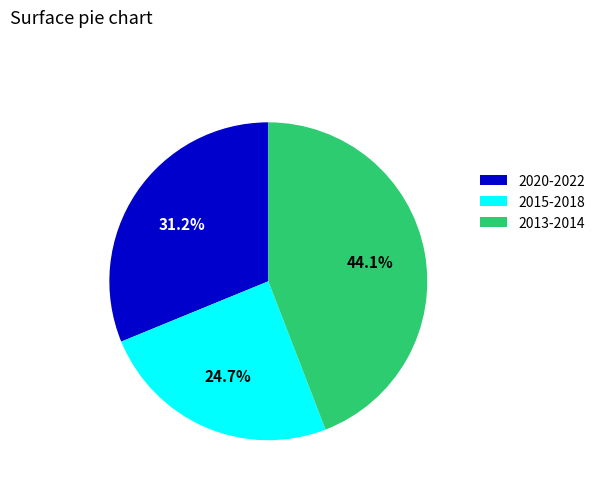

What portion of the pie excludes 2013-2014?

55.9%